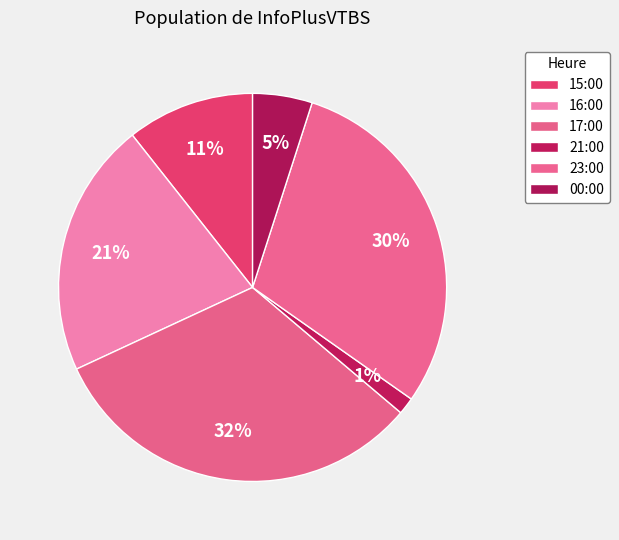

True or false: 15:00 accounts for 5% of the total.

False